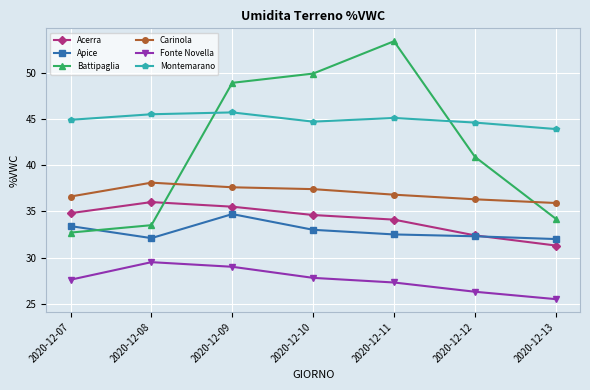

Does the chart have visible grid lines?

Yes